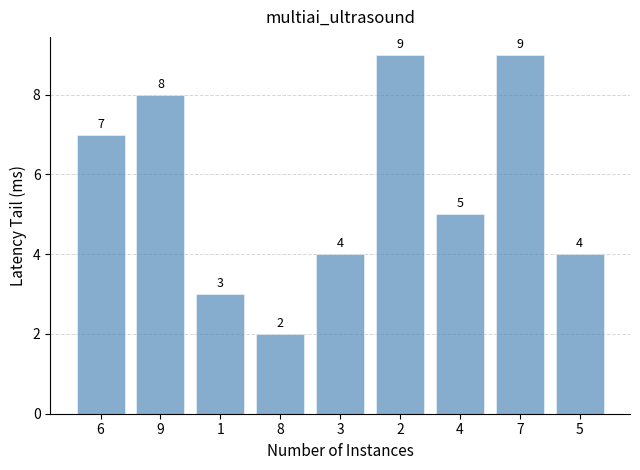

What is the maximum value shown in the chart?

9